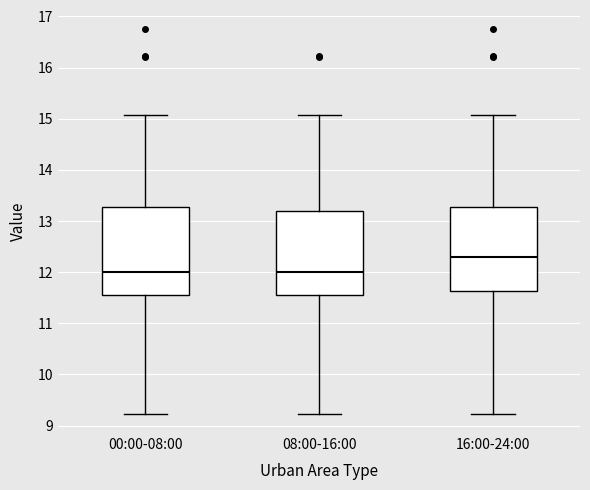

Which box has the highest median line?

16:00-24:00